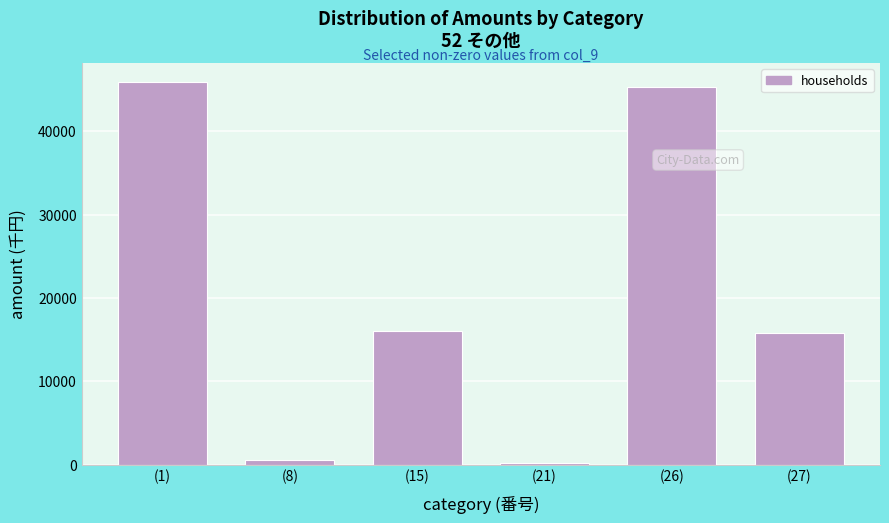

What is the sum of all values?

123788